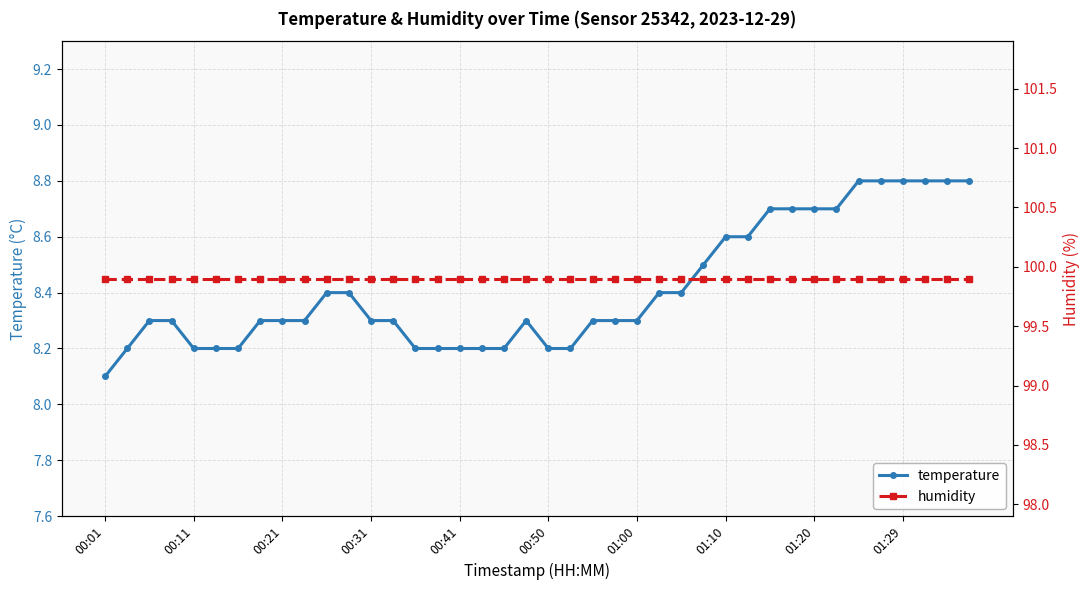

True or false: temperature has a value of 8.8 at 01:29.

True